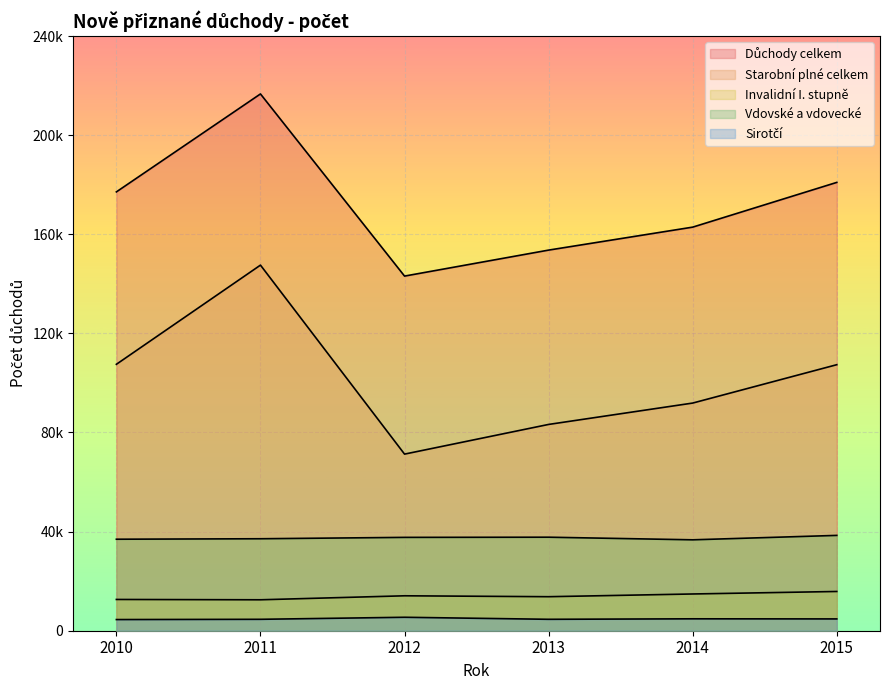

What value does the Invalidní I. stupně series have at 2011, to the nearest 50?

12500